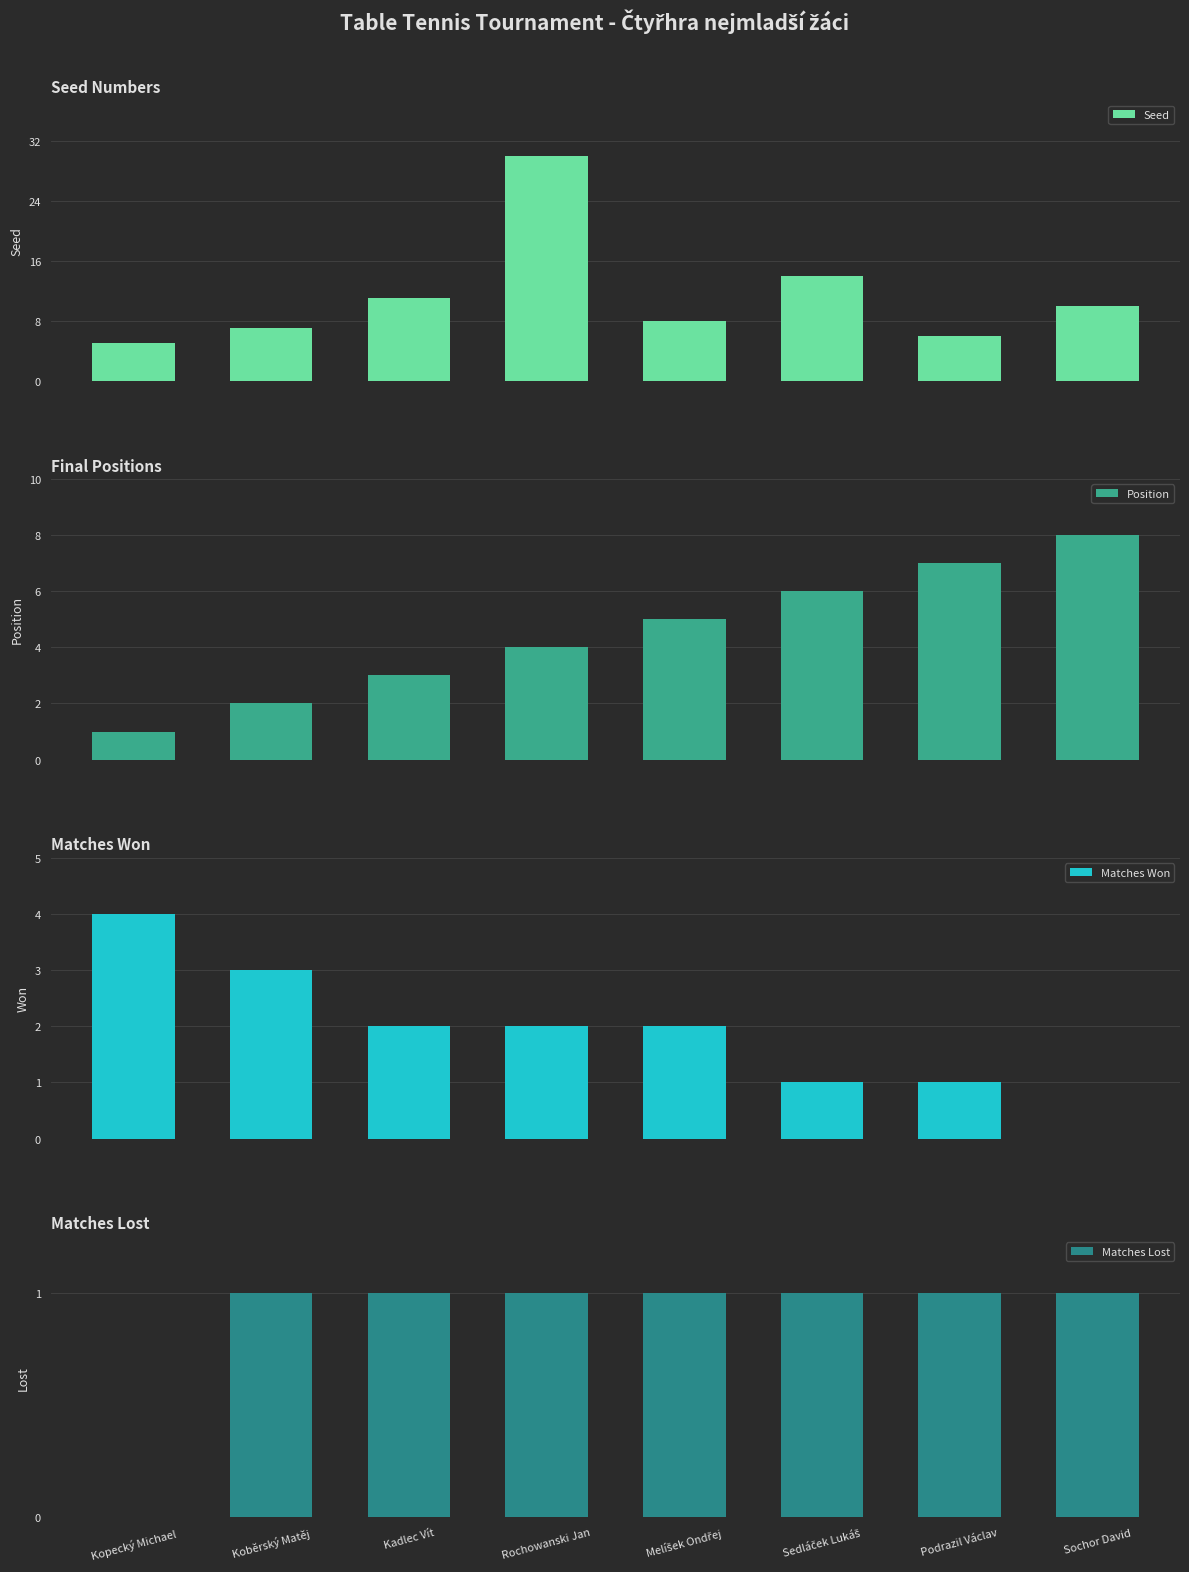

Rank the series by their maximum value, from highest to lowest.

Seed, Position, Matches Won, Matches Lost